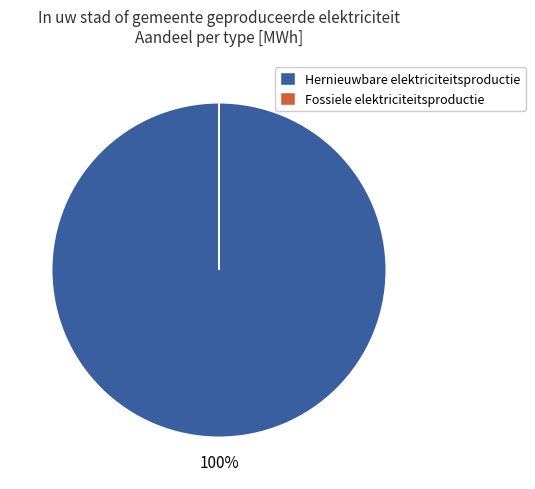

The Fotovoltaïsche energie slice represents 94% of the pie. True or false?

False